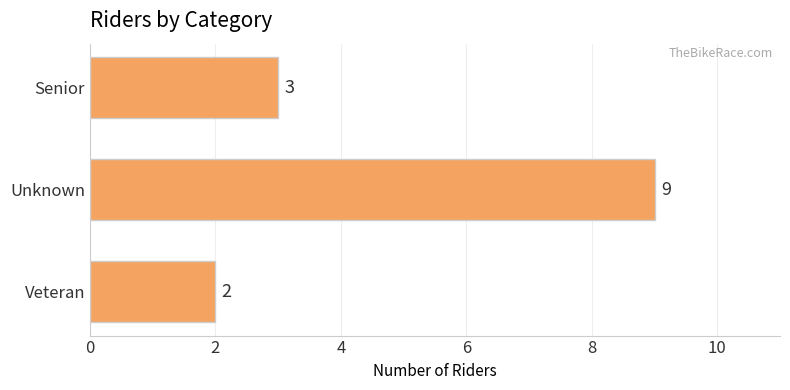

What is the sum of all values?

14